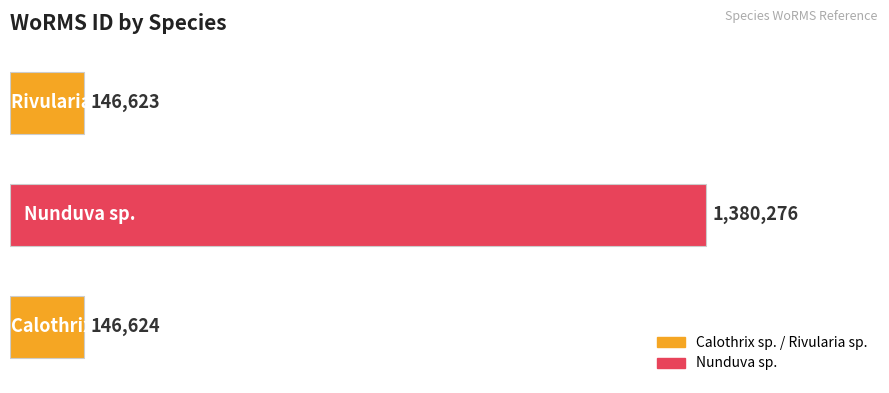

What is the difference between the maximum and minimum values?

1233653